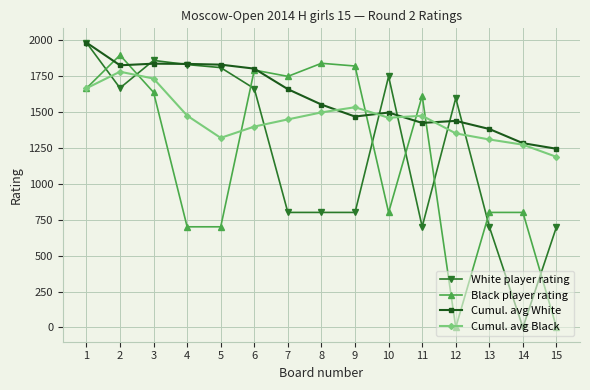

What are all the series names shown in the legend?

White player rating, Black player rating, Cumul. avg White, Cumul. avg Black